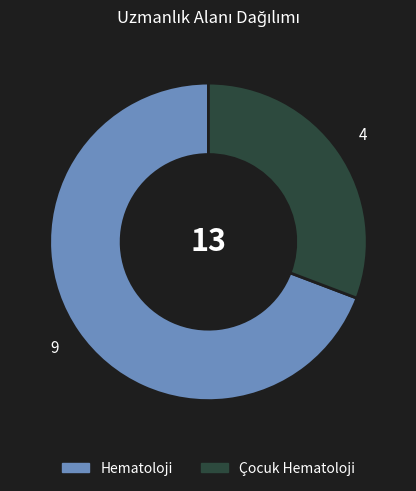

Between Çocuk Hematoloji and Hematoloji, which is larger?

Hematoloji